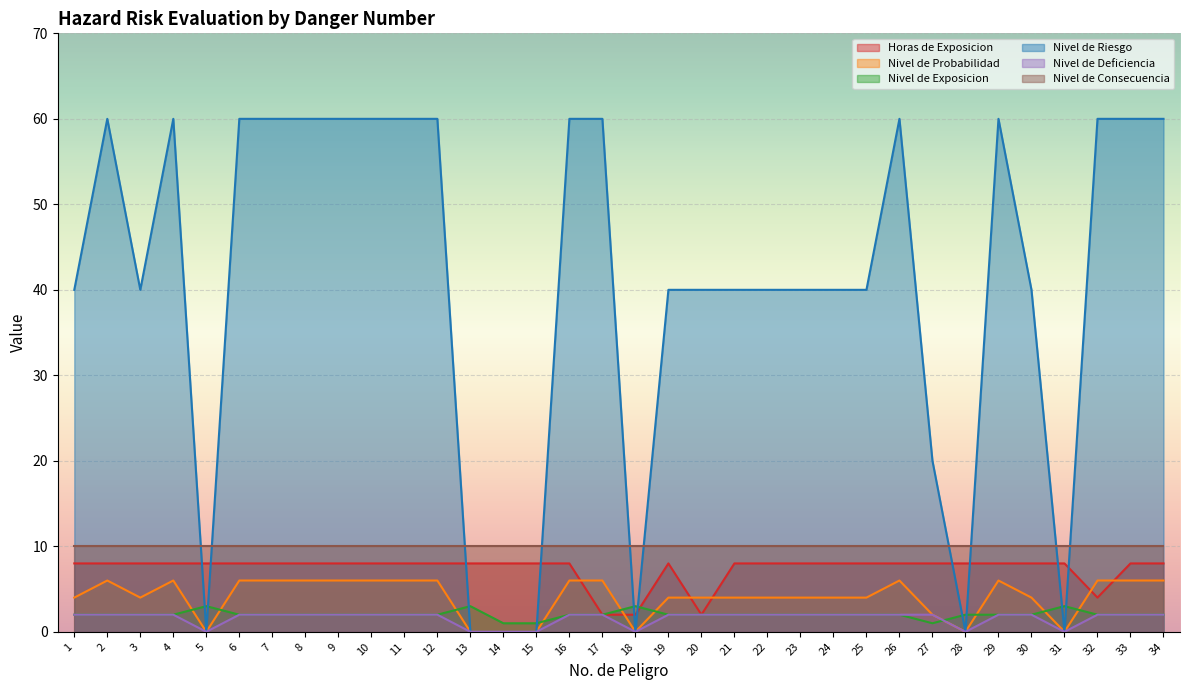

Which category has the highest value in the Horas de Exposicion series?

1